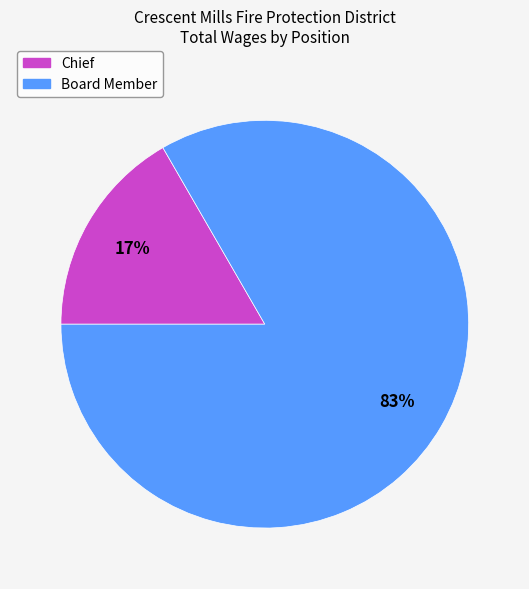

Which slice represents more than half of the pie?

Board Member